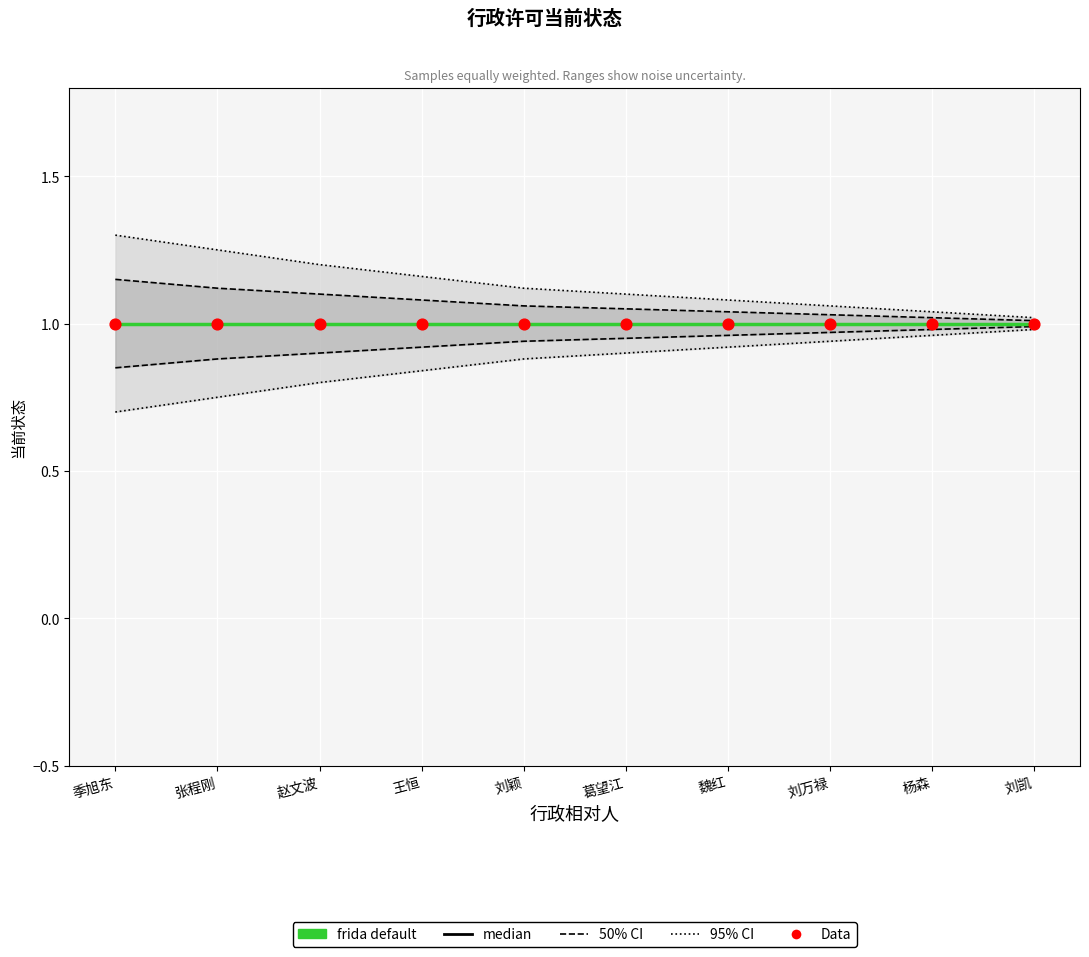

Is the value of ci95_lower at 赵文波 greater than the value of ci95_upper at 杨森?

No